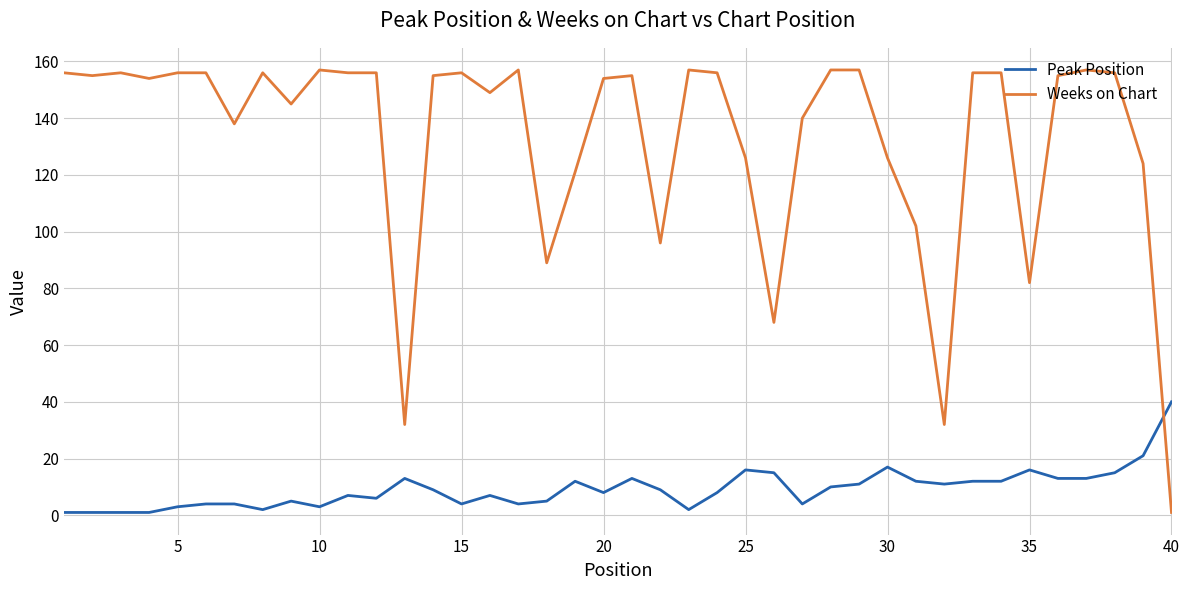

Which series has the largest total across all categories?

Weeks on Chart